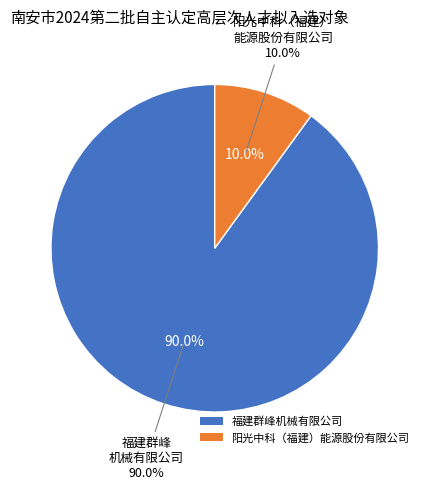

True or false: 福建群峰机械有限公司 accounts for 77% of the total.

False